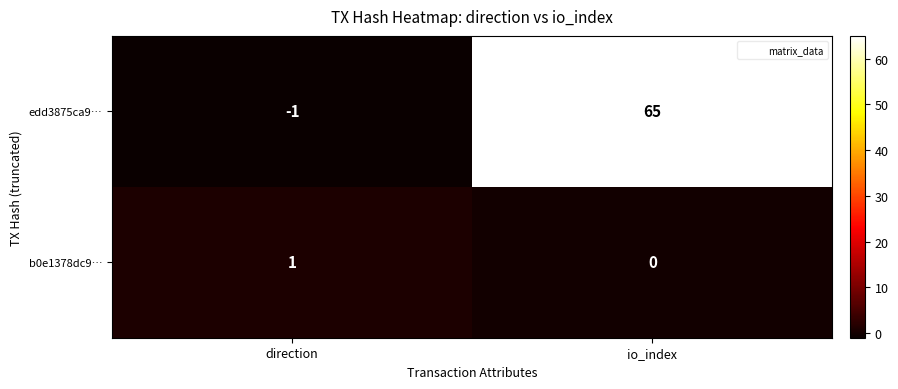

The b0e1378dc9… series shows 1 at direction. True or false?

True